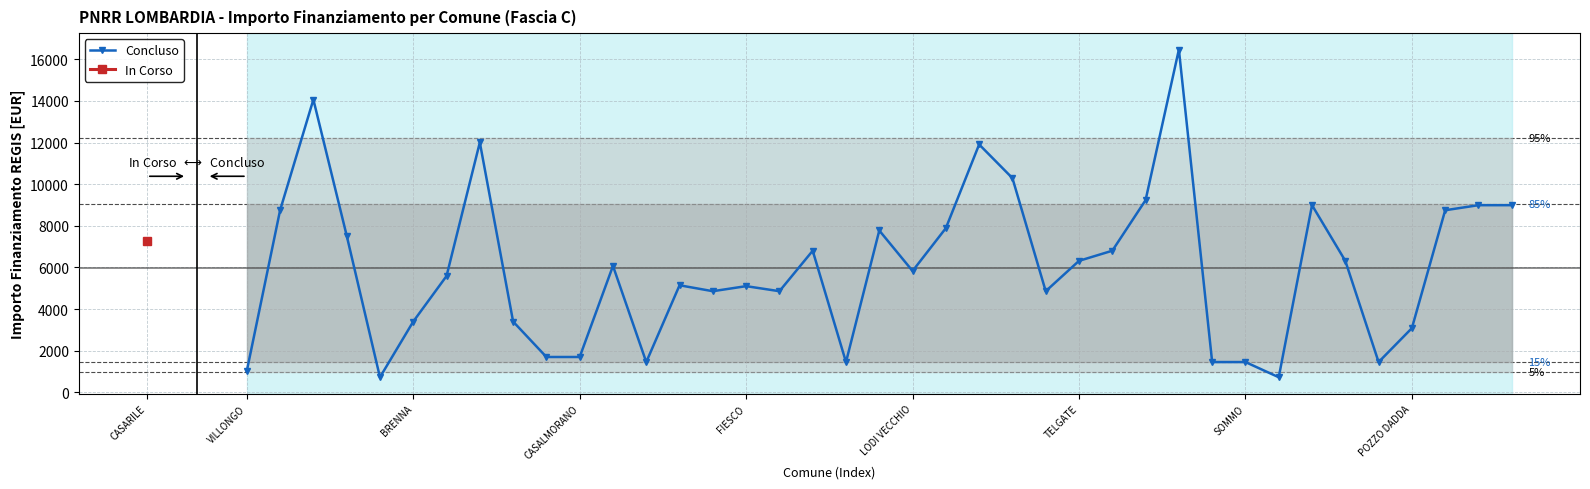

What is the value of the 28th point from the left?

9234